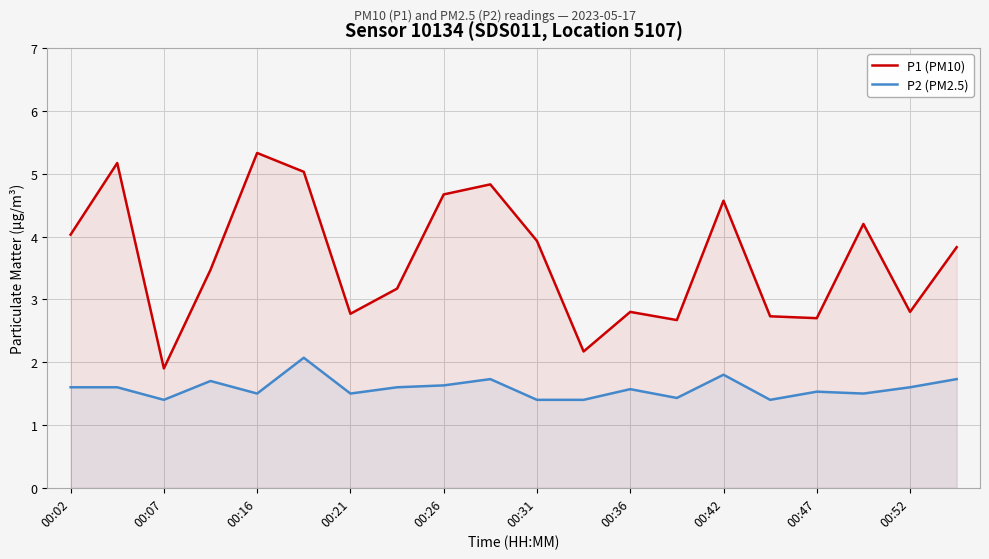

At which category does P2 (PM2.5) reach its first local valley?

00:07